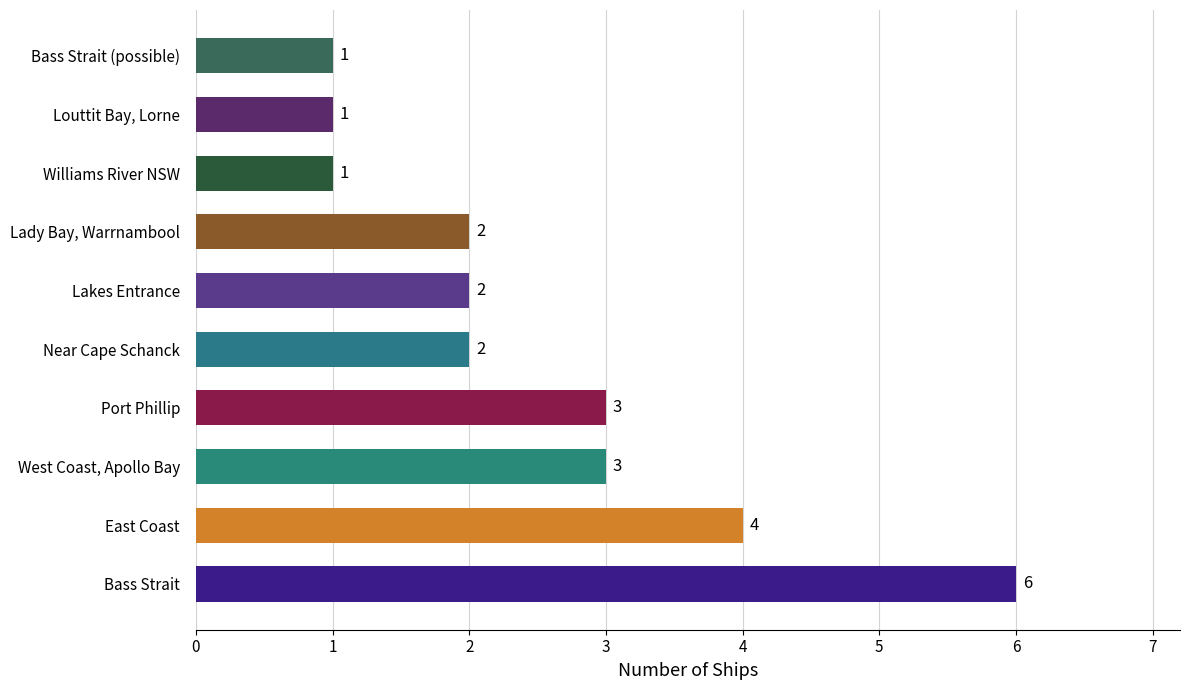

True or false: the data shows 2 at Louttit Bay, Lorne.

False